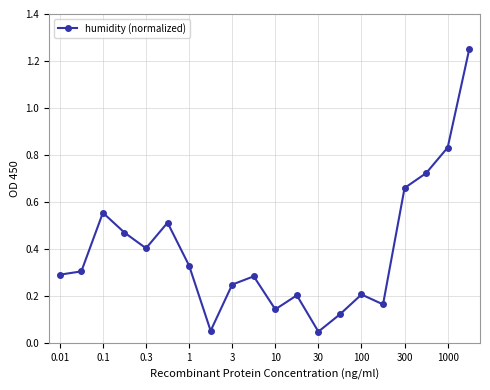

What is the sum of all values?

7.8